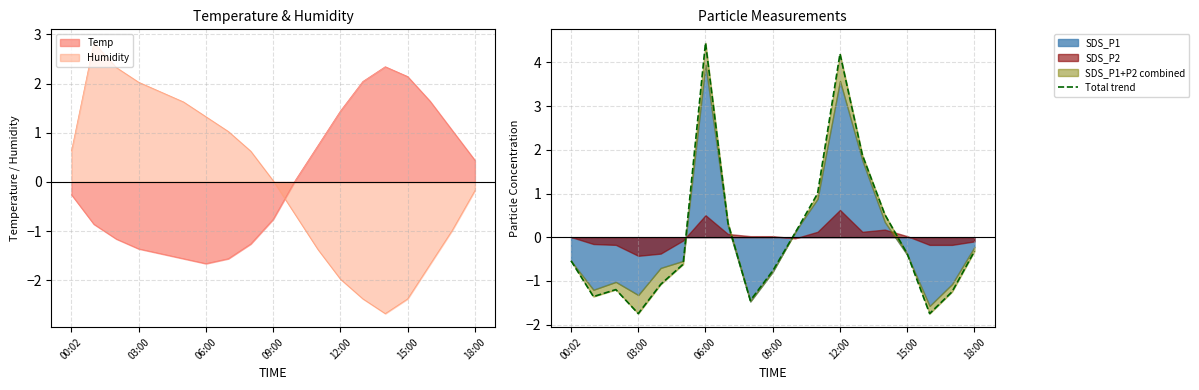

How many times do Temp and Humidity cross each other?

1